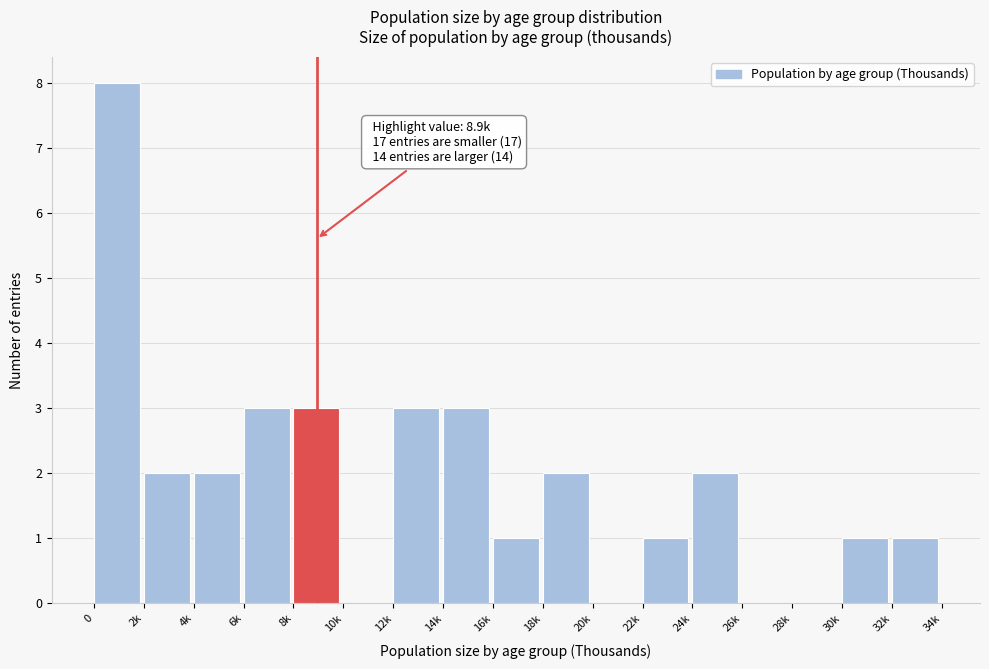

Reading left to right, what are all the values shown in this chart?

0=8	2k=2	4k=2	6k=3	8k=3	10k=0	12k=3	14k=3	16k=1	18k=2	20k=0	22k=1	24k=2	26k=0	28k=0	30k=1	32k=1